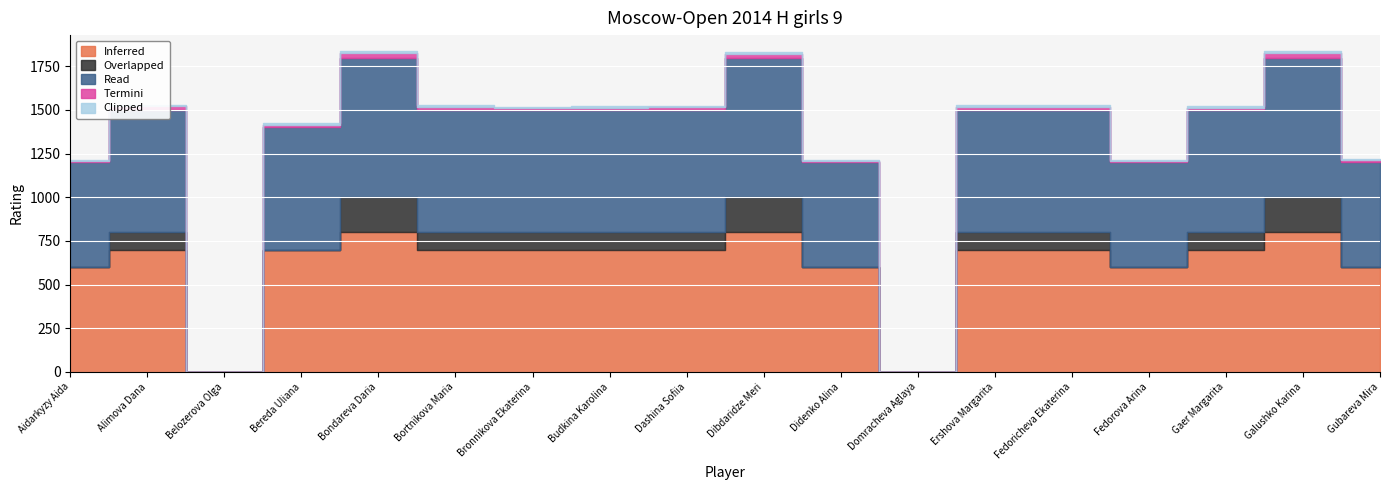

How many Inferred values are between 600 and 700?

13